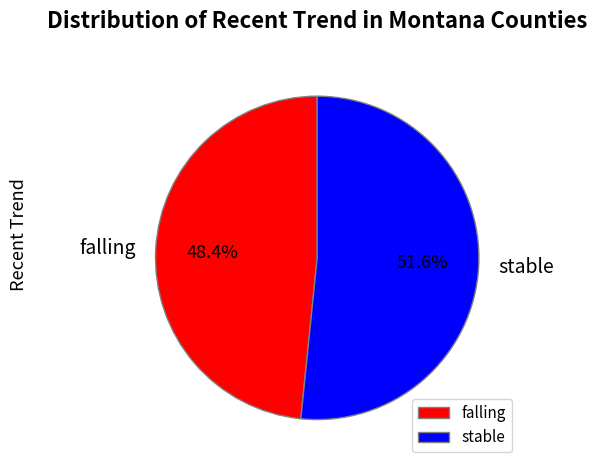

How many slices are in this pie chart?

2